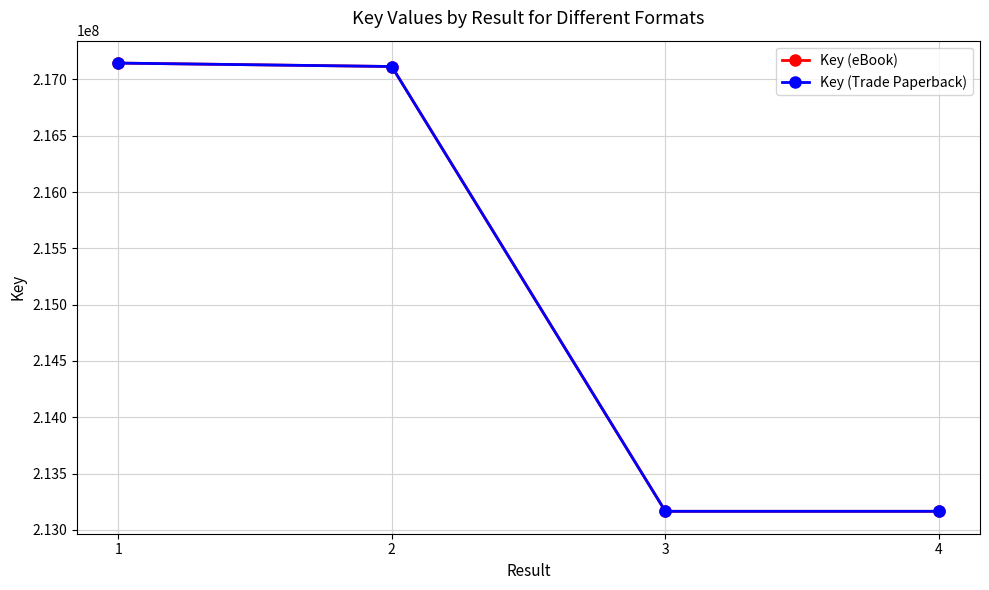

Does the chart have visible grid lines?

Yes